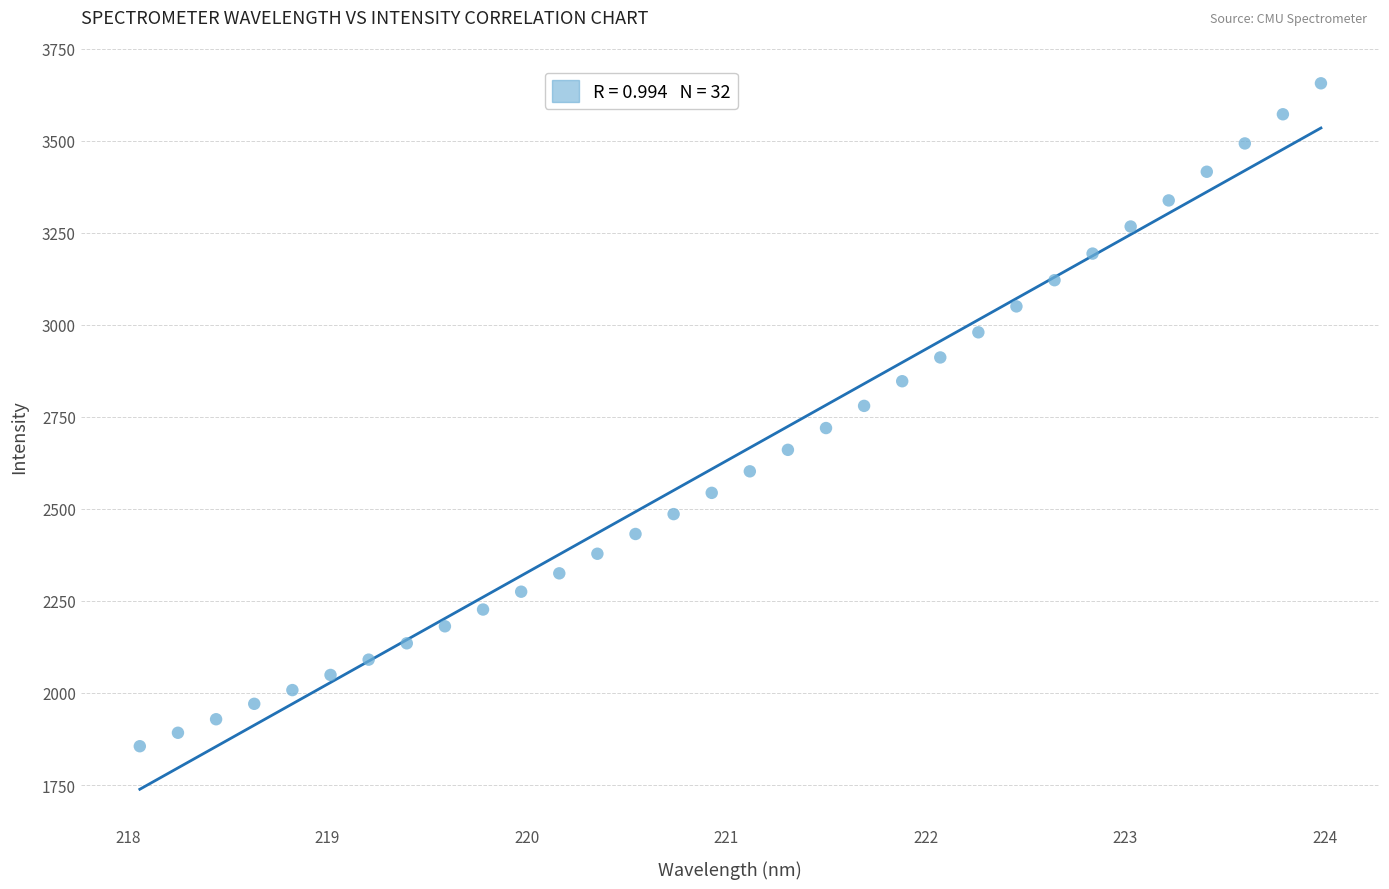

What is the range of X values (max minus min)?

5.9